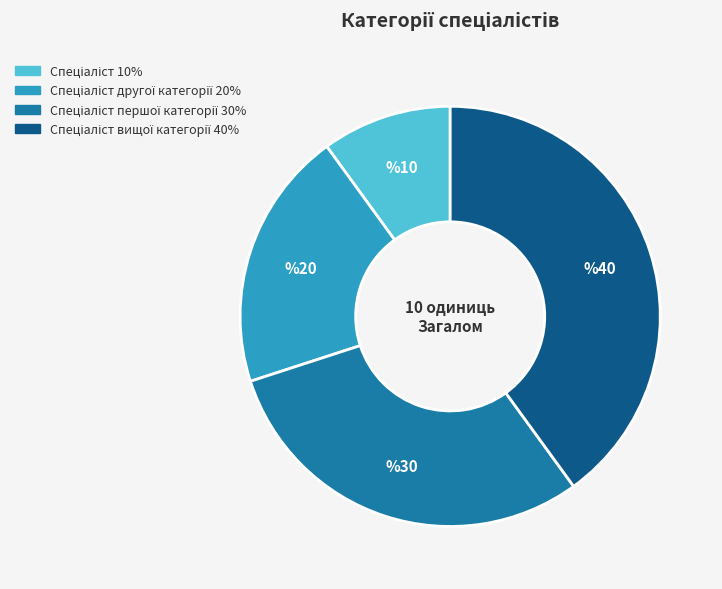

Is there any slice that represents more than half of the pie?

No